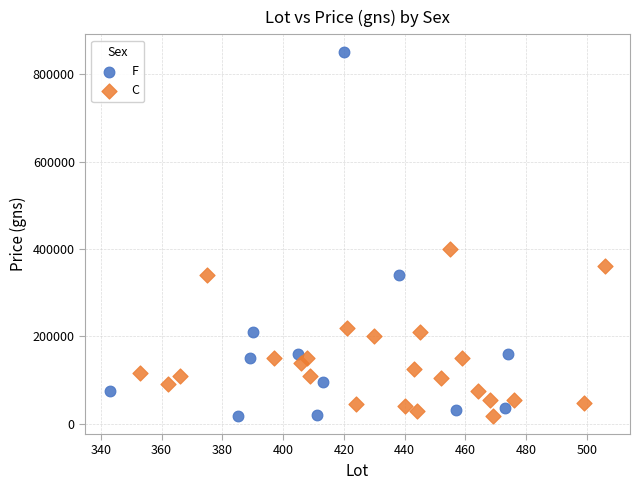

Which series contains the highest Y value?

F